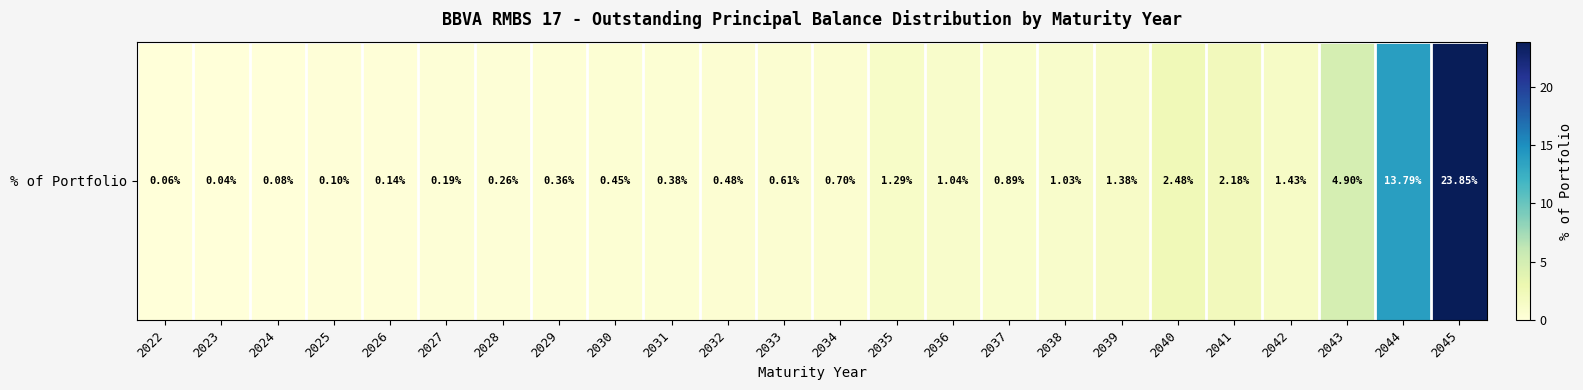

Which label corresponds to the largest value in the chart?

2045